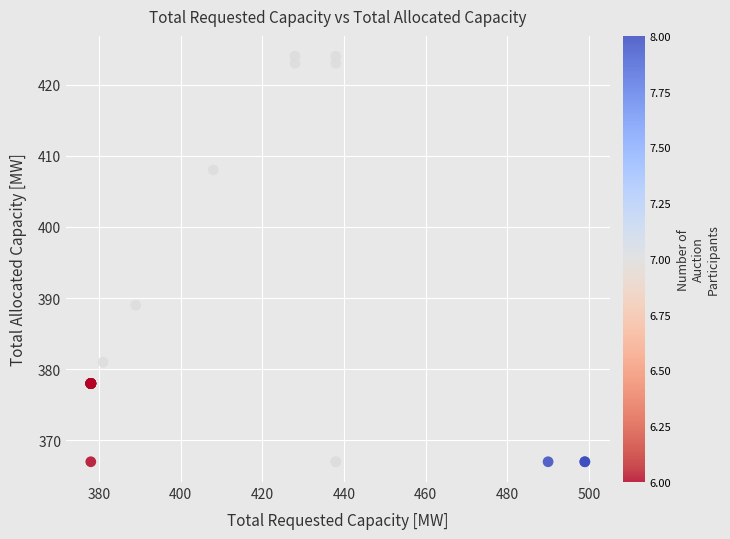

What Y value in the scatter plot is closest to 395?

389